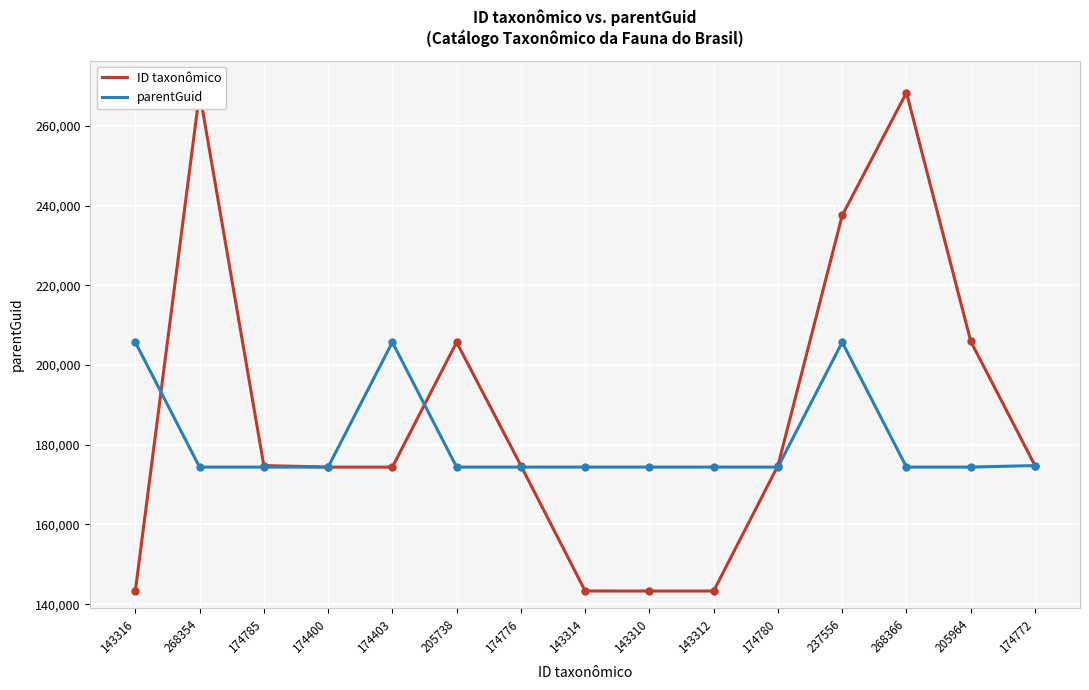

Which series has the largest total across all categories?

ID taxonômico